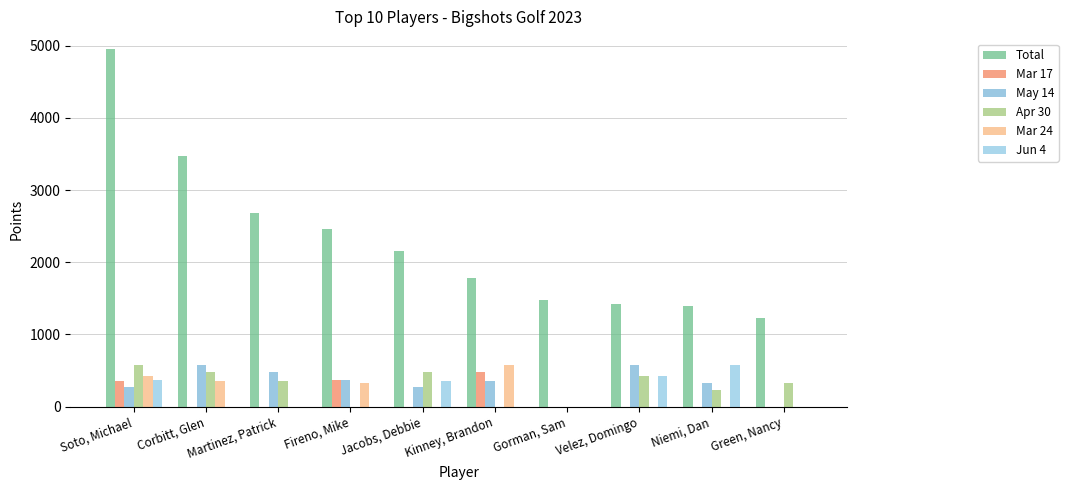

Are the bars grouped side by side (vs. stacked)?

Yes